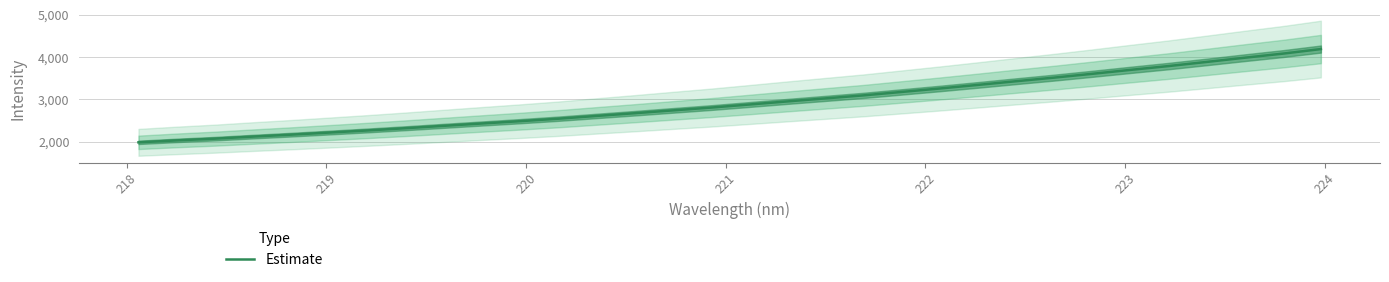

What is the highest value of the Estimate series?

4188.9